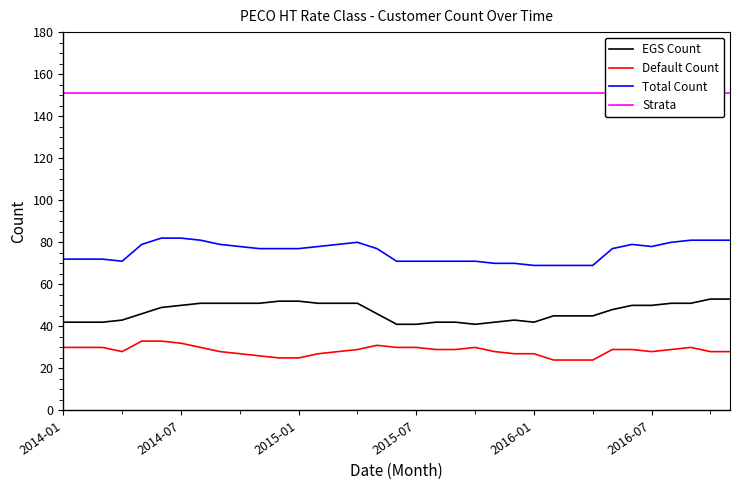

Read the Total Count value at 2016-07.

78